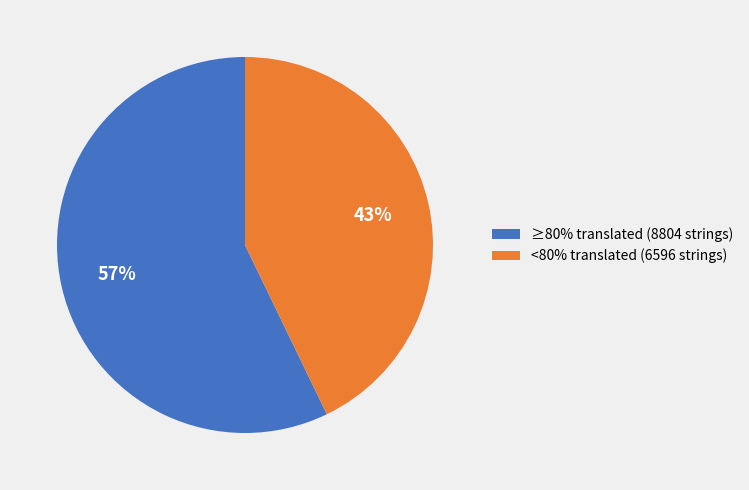

Which category has the biggest portion of the pie?

≥80% translated (8804 strings)